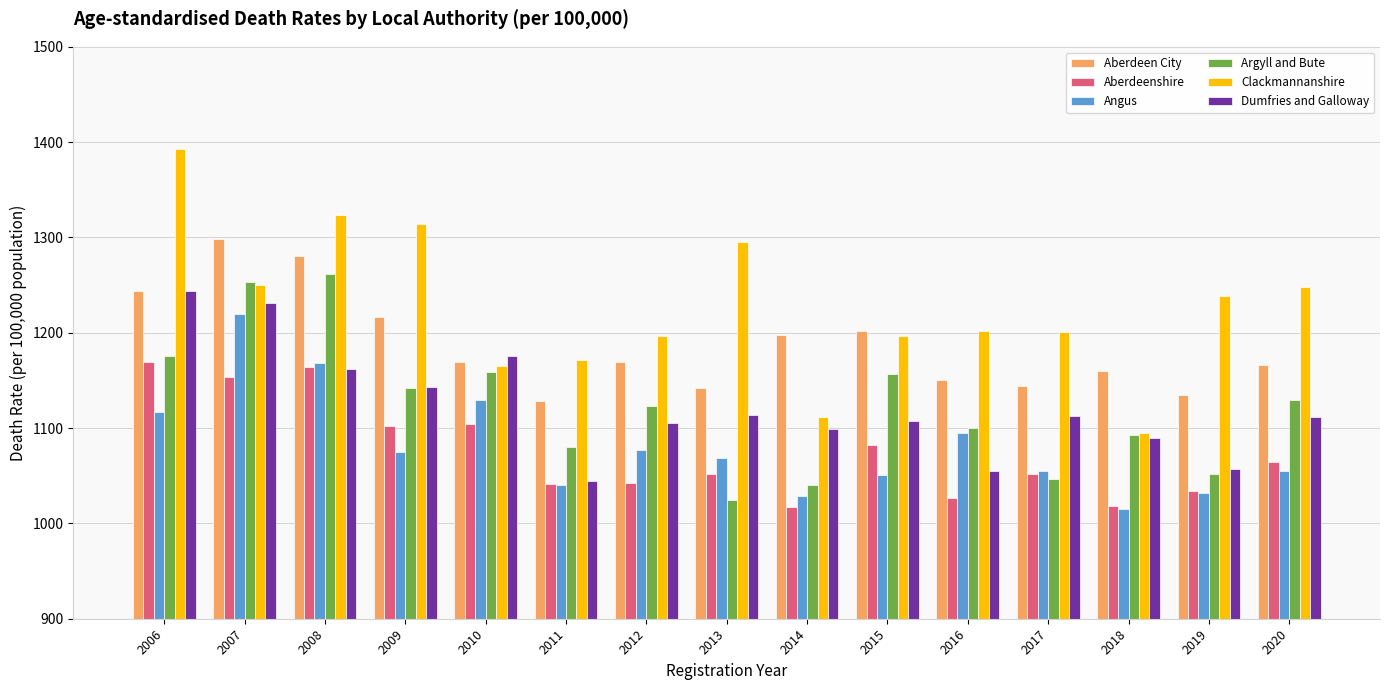

What is the total value across all series at 2007?

7406.6